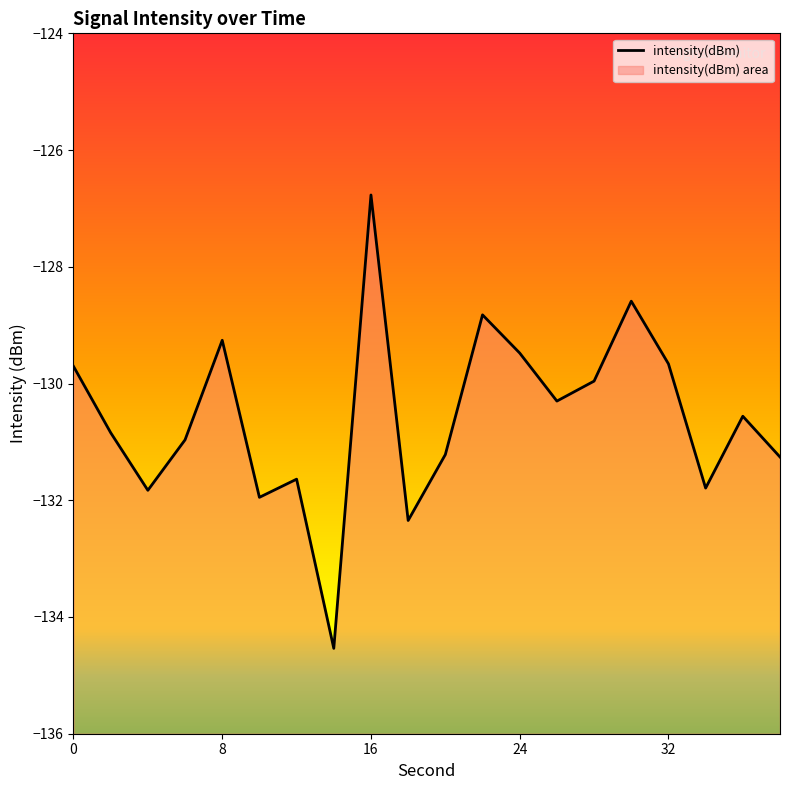

How many distinct data groups are displayed?

1